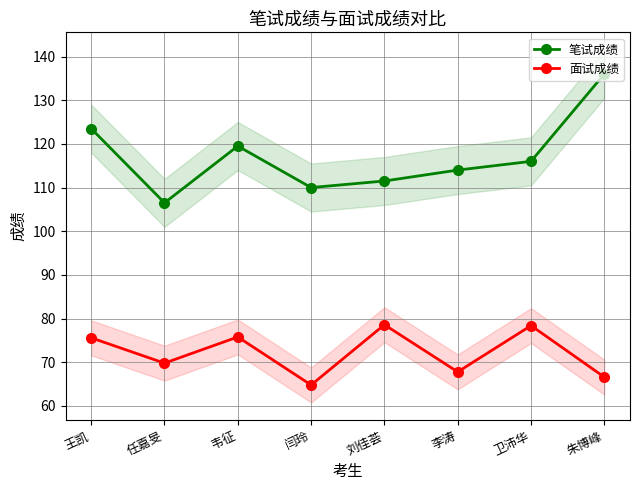

Between 闫玲 and 朱博峰, which series saw the biggest shift?

笔试成绩